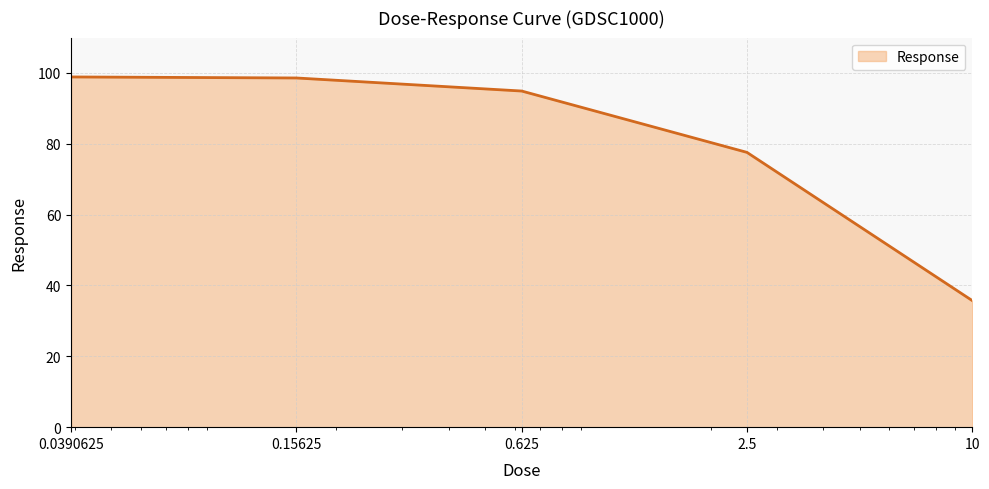

What is the difference between the maximum and minimum values?

63.1